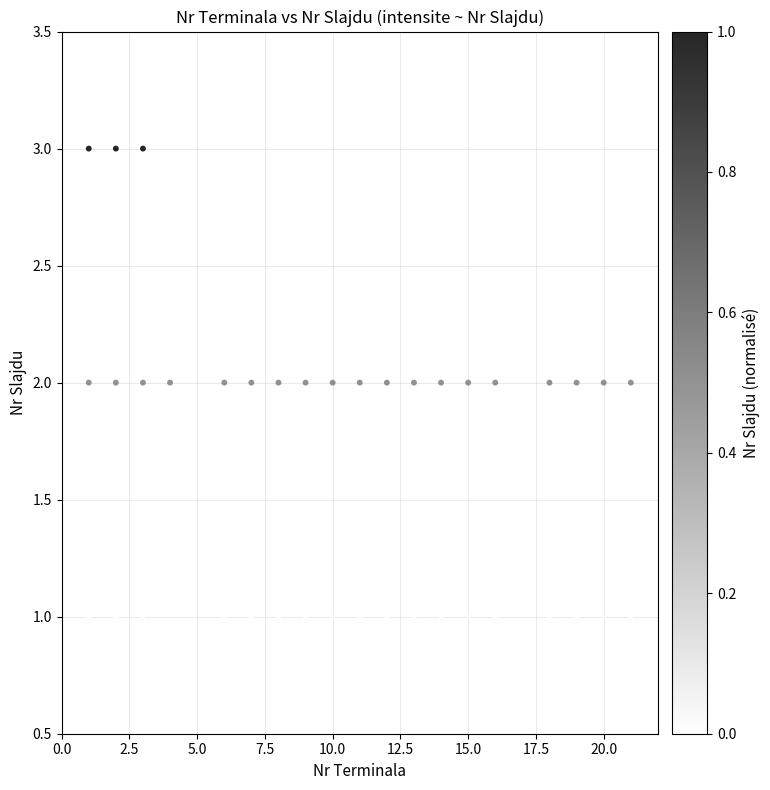

What is the range of X values (max minus min)?

20